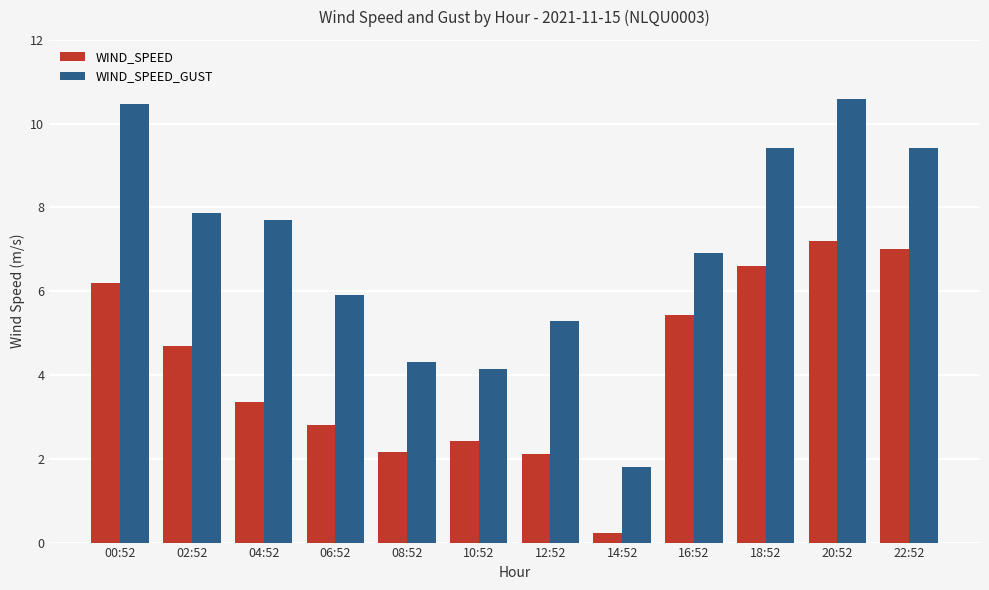

Does the chart contain any negative values?

No